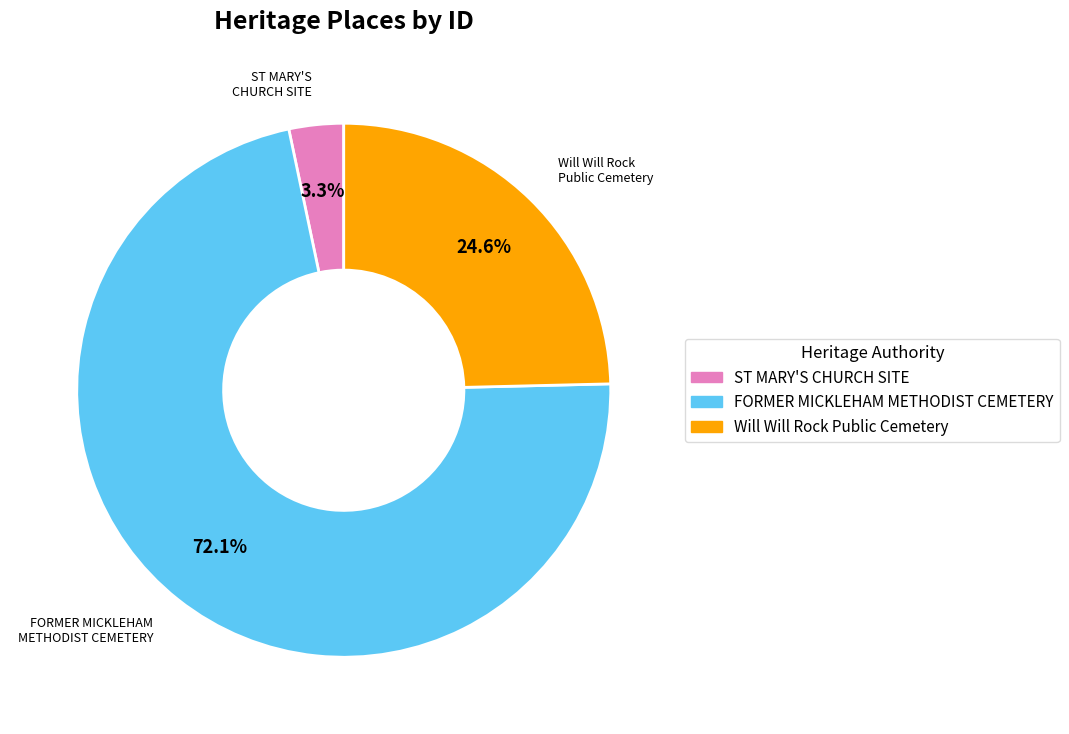

Between FORMER MICKLEHAM METHODIST CEMETERY and ST MARY'S CHURCH SITE, which is larger?

FORMER MICKLEHAM METHODIST CEMETERY